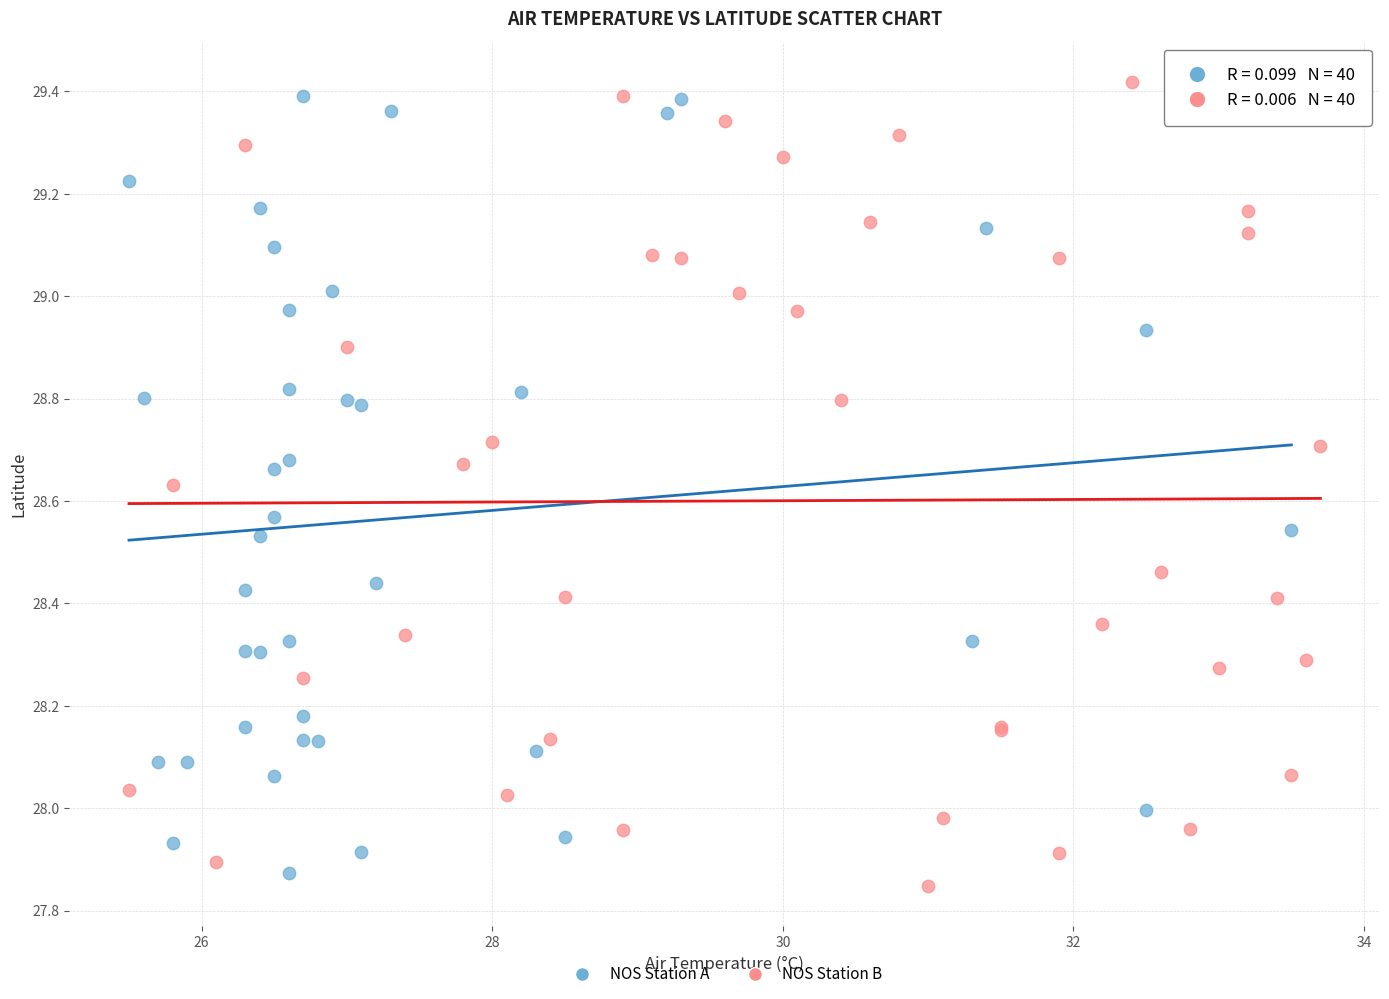

Which series has the largest Y range (max minus min)?

NOS Station B